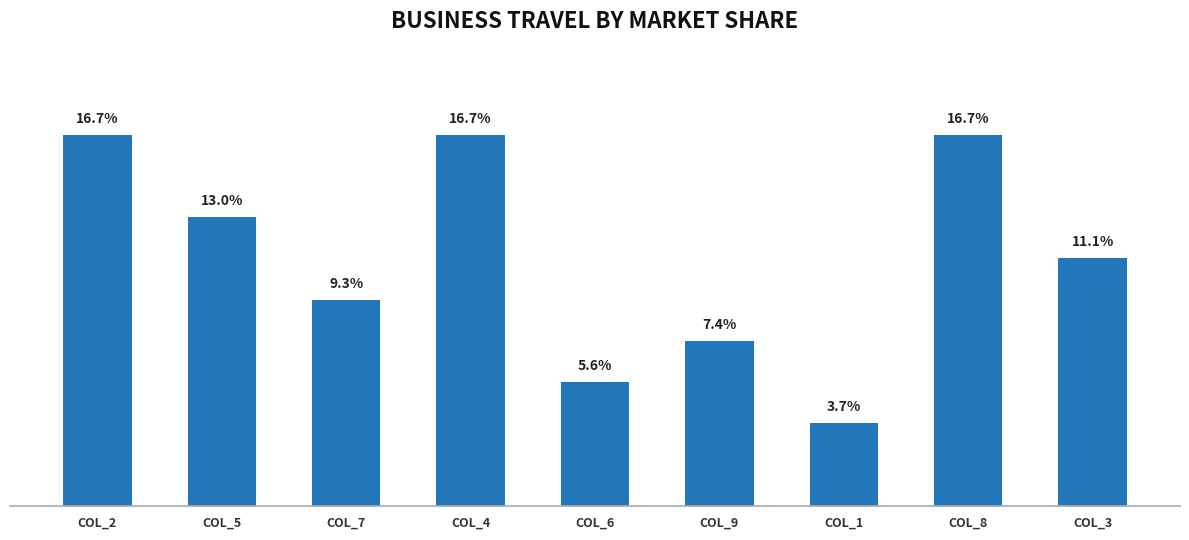

Which has a higher value, COL_5 or COL_4?

COL_4